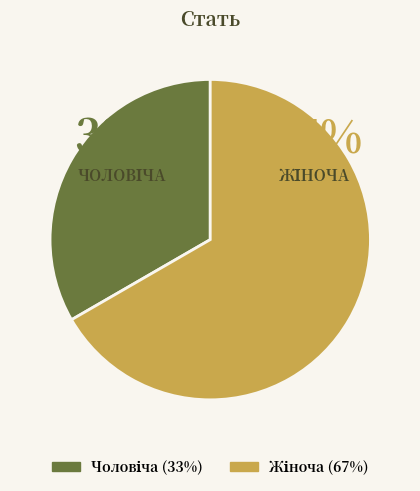

To the nearest percent, what is the average slice percentage?

50%